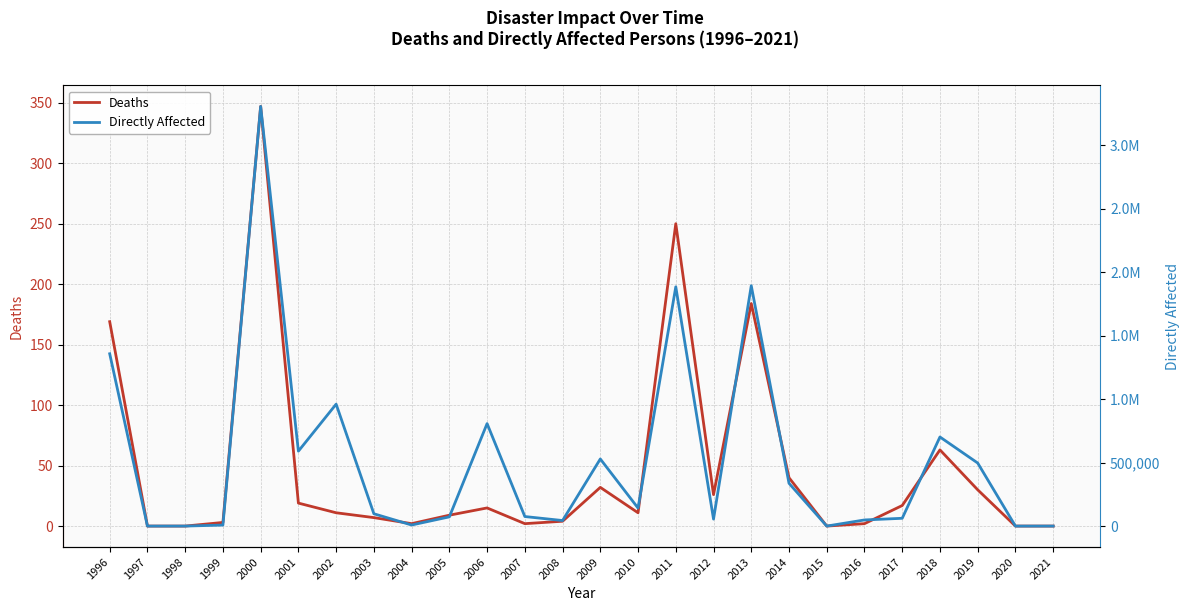

At 2012, list the series in order from smallest to largest.

Deaths, Directly Affected